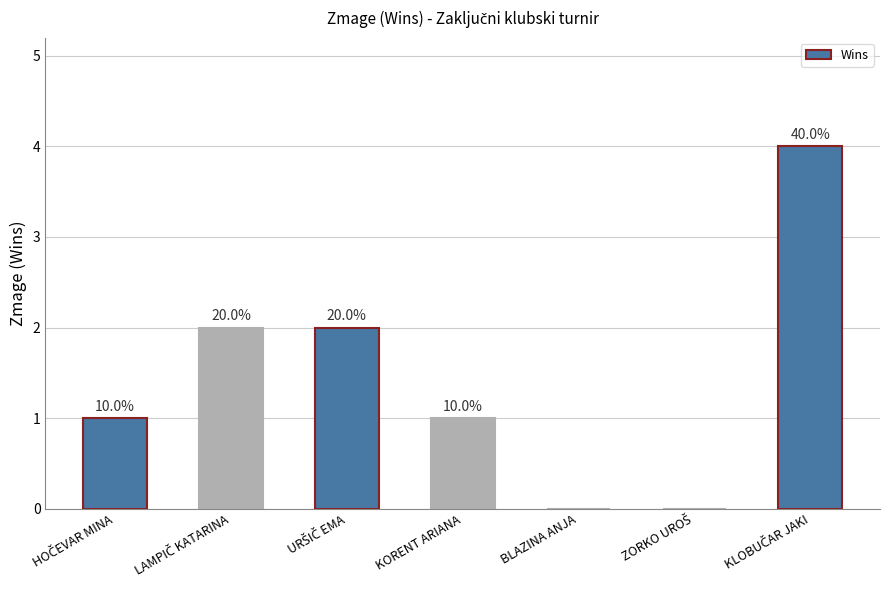

What is the sum of the values at HOČEVAR MINA and LAMPIČ KATARINA?

3